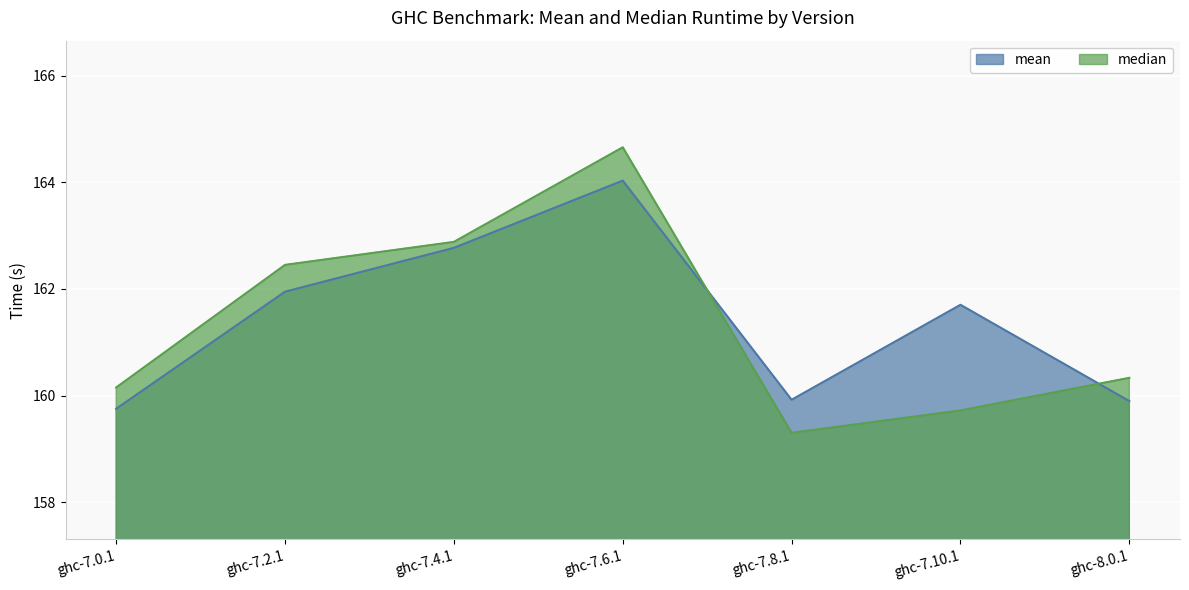

Which series ends up on top after the final intersection of median and mean?

median